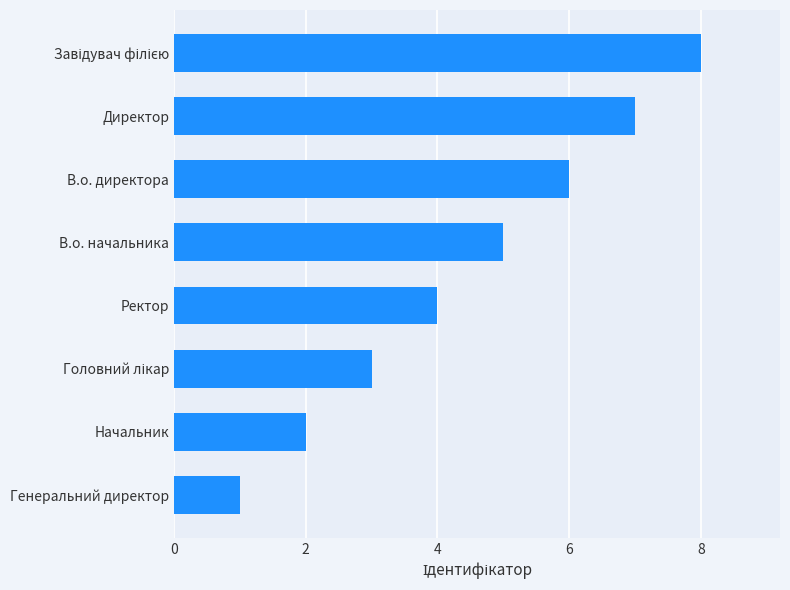

Are the bars horizontal?

Yes